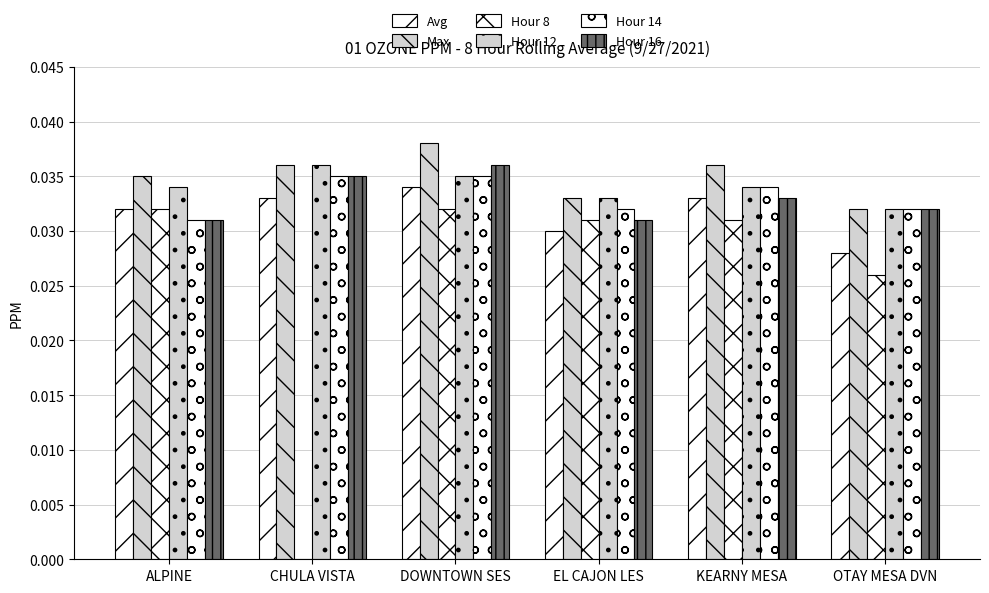

Reading right to left, what are all the values shown in this chart?

Avg: OTAY MESA DVN=0.0	KEARNY MESA=0.0	EL CAJON LES=0.0	DOWNTOWN SES=0.0	CHULA VISTA=0.0	ALPINE=0.0
Max: OTAY MESA DVN=0.0	KEARNY MESA=0.0	EL CAJON LES=0.0	DOWNTOWN SES=0.0	CHULA VISTA=0.0	ALPINE=0.0
Hr8: OTAY MESA DVN=0.0	KEARNY MESA=0.0	EL CAJON LES=0.0	DOWNTOWN SES=0.0	CHULA VISTA=0.0	ALPINE=0.0
Hr12: OTAY MESA DVN=0.0	KEARNY MESA=0.0	EL CAJON LES=0.0	DOWNTOWN SES=0.0	CHULA VISTA=0.0	ALPINE=0.0
Hr14: OTAY MESA DVN=0.0	KEARNY MESA=0.0	EL CAJON LES=0.0	DOWNTOWN SES=0.0	CHULA VISTA=0.0	ALPINE=0.0
Hr16: OTAY MESA DVN=0.0	KEARNY MESA=0.0	EL CAJON LES=0.0	DOWNTOWN SES=0.0	CHULA VISTA=0.0	ALPINE=0.0